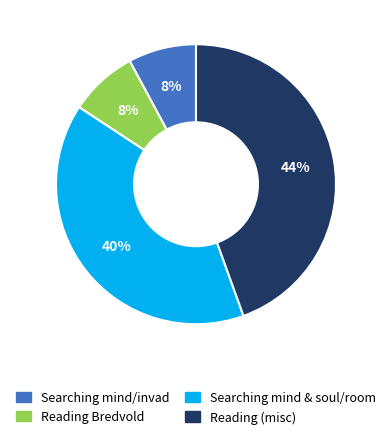

What is the largest slice in the pie chart?

Reading (misc)